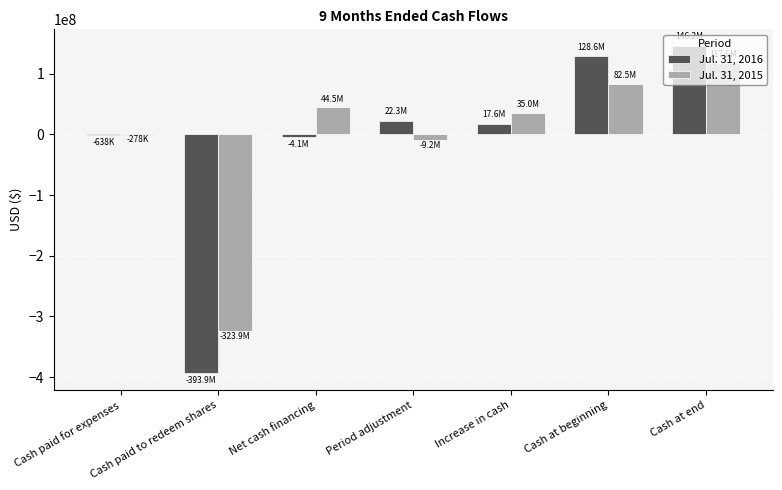

Read the Jul. 31, 2016 value at Cash at beginning, to the nearest 100.

128613400